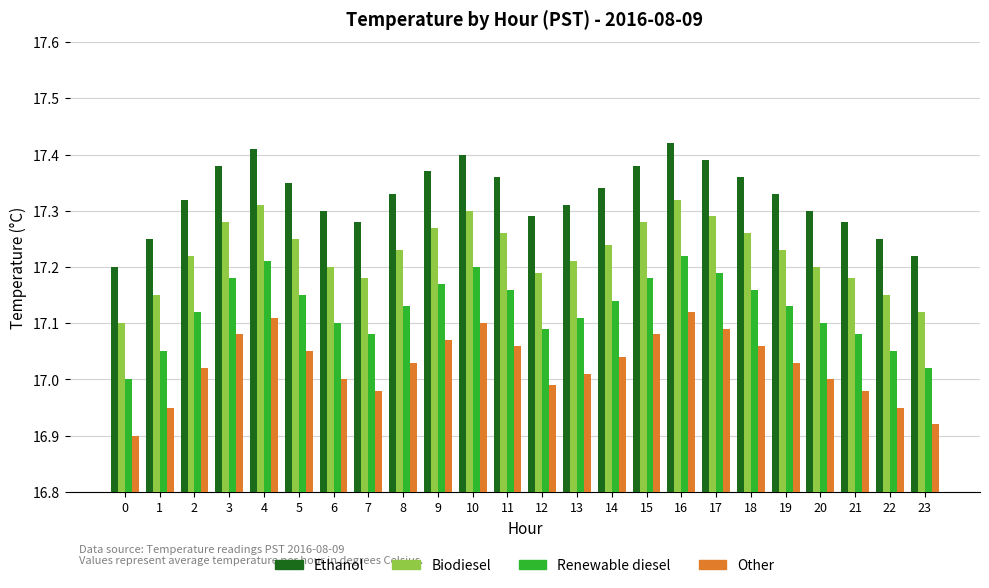

What is the difference between the Ethanol values at 10 and 20?

0.1